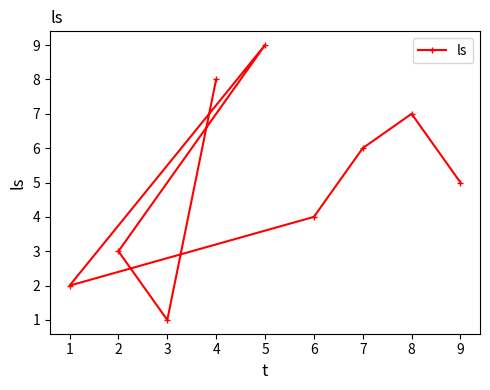

Which has a higher value, 5 or 6?

5